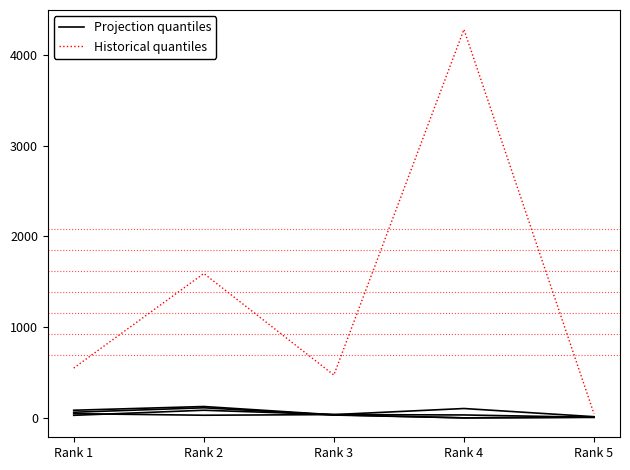

At how many categories does at least one series exceed 4122?

1